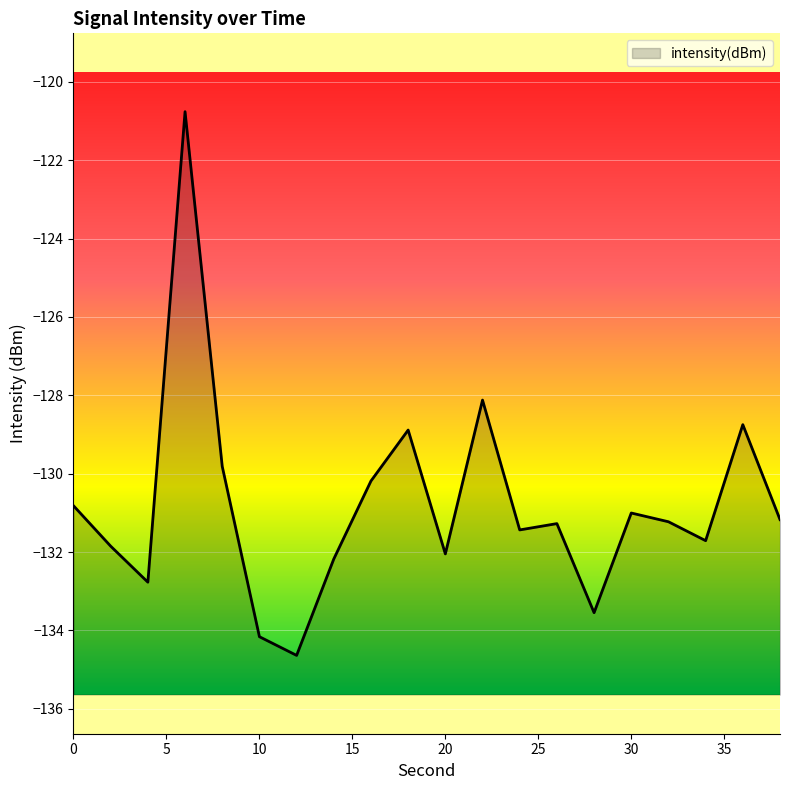

What is the smallest value displayed?

-134.6